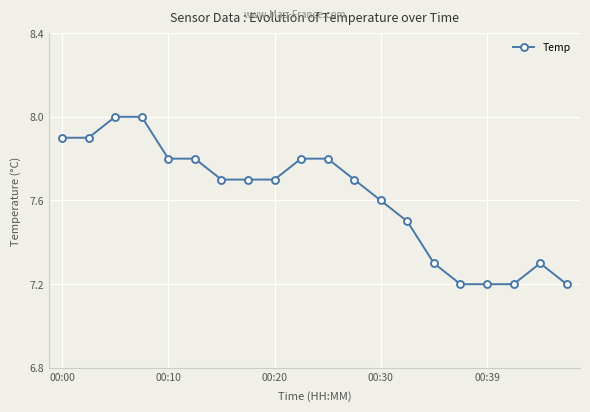

What is the difference between the second highest and second lowest values?

0.8